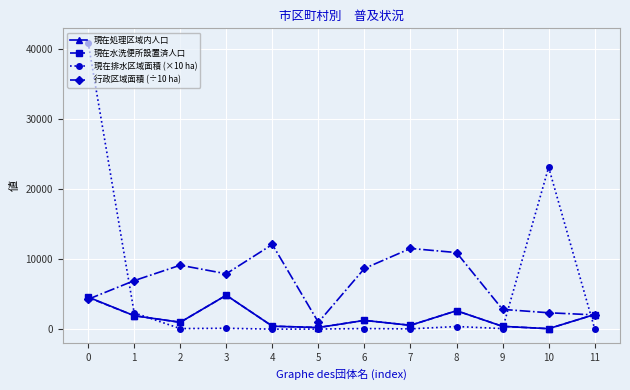

What is the maximum value for 現在排水区域面積 (×10 ha)?

40916.0